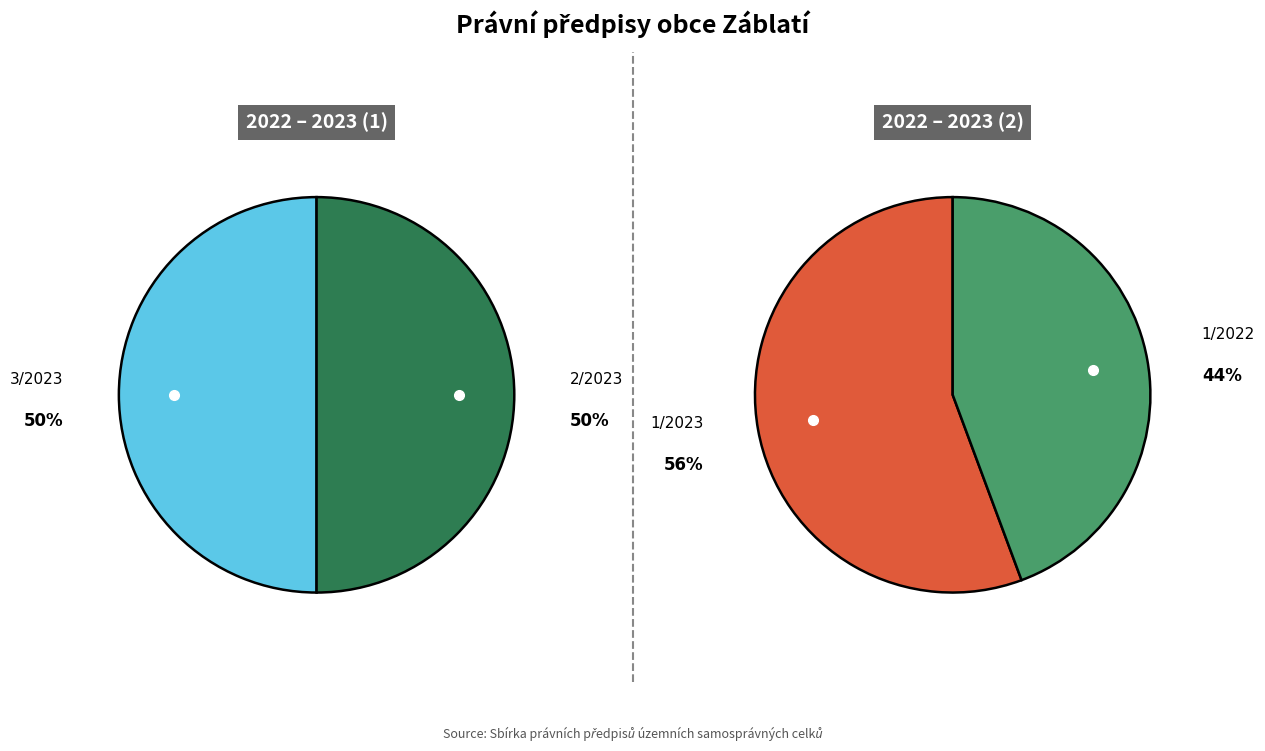

The 2/2023 slice represents 38% of the pie. True or false?

False